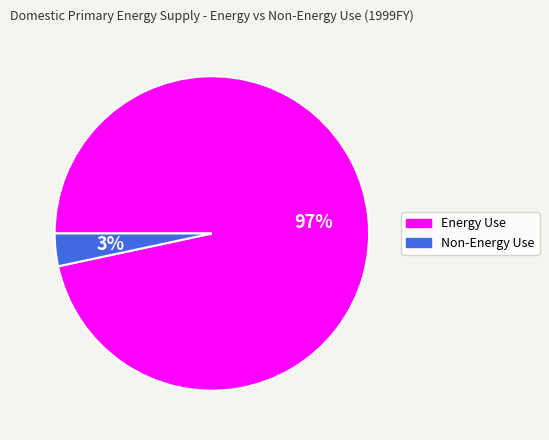

What percentage is the Non-Energy Use slice, to the nearest percent?

3%